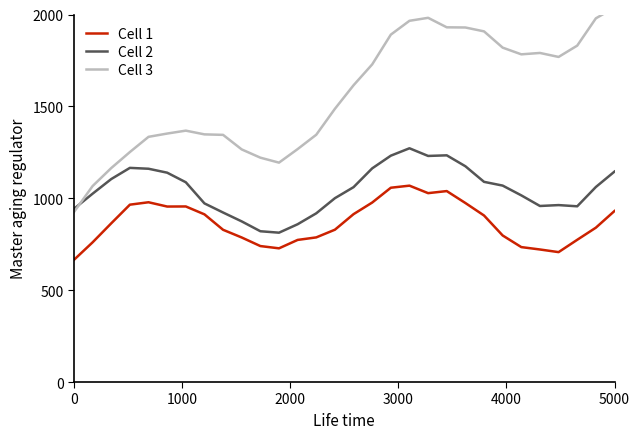

True or false: Cell 2 and Cell 1 cross at least once.

False